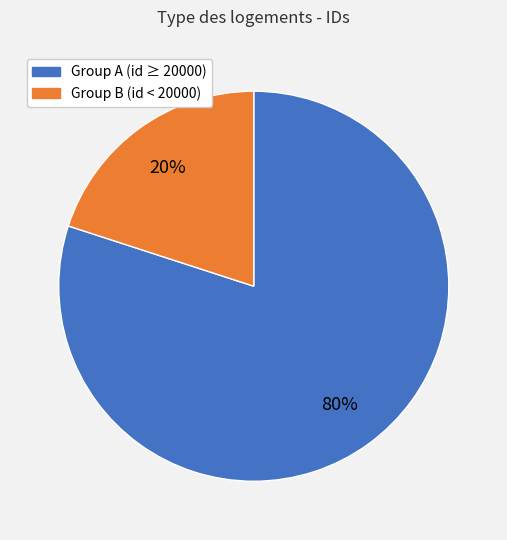

Is there any slice that represents more than half of the pie?

Yes